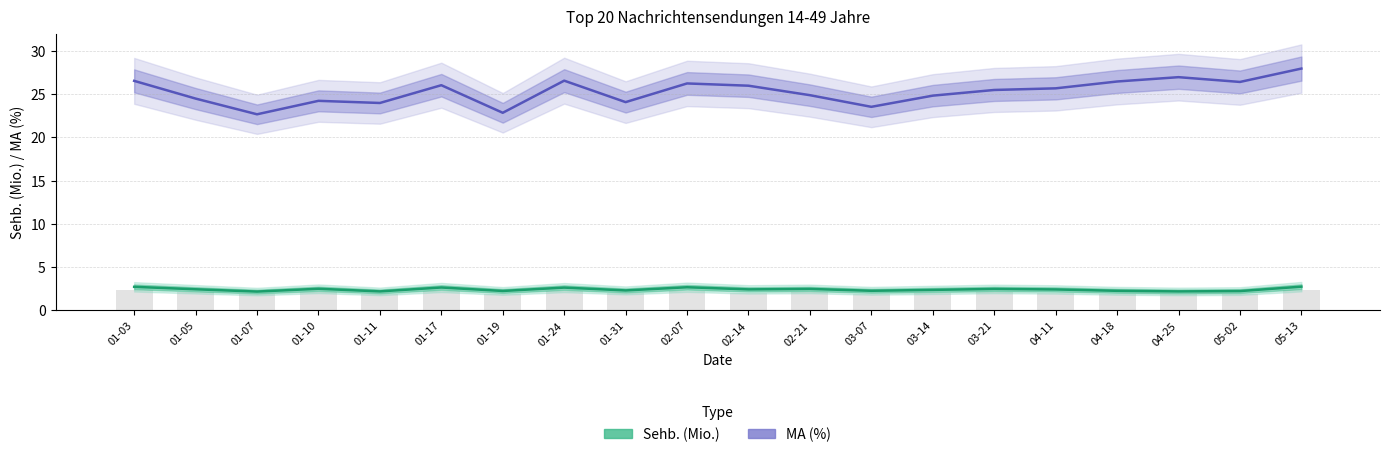

The value of Sehb. (Mio.) at 01-17 is 2.6. True or false?

True